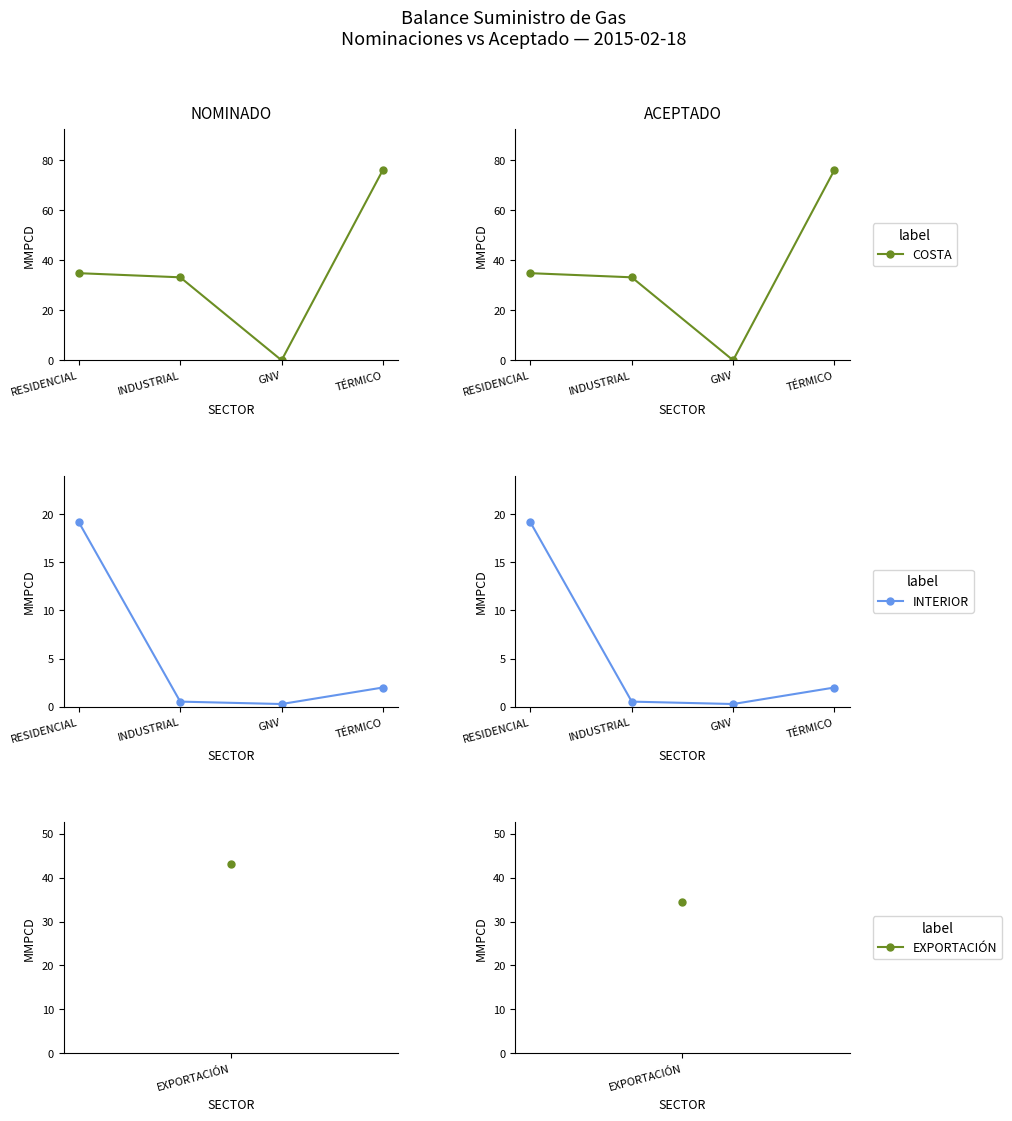

Which has a higher value, TÉRMICO or RESIDENCIAL?

TÉRMICO